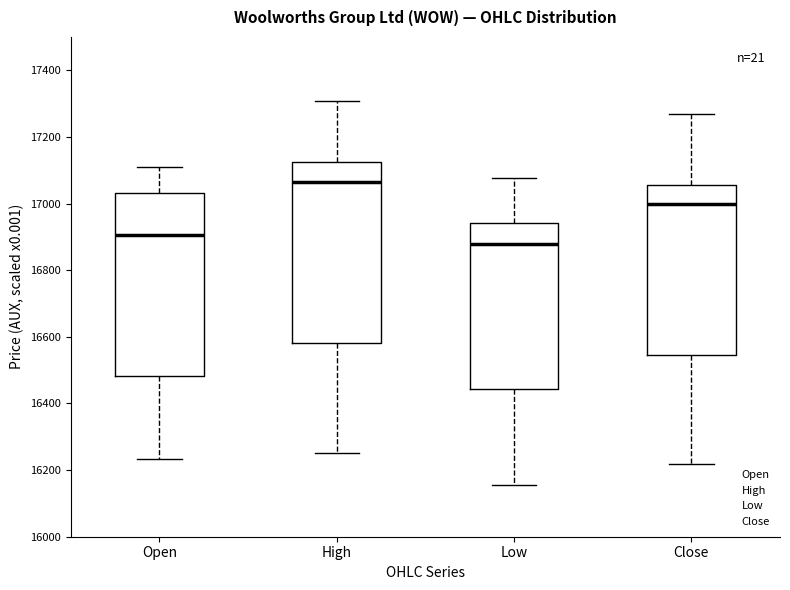

Which box's median line is the lowest?

Low